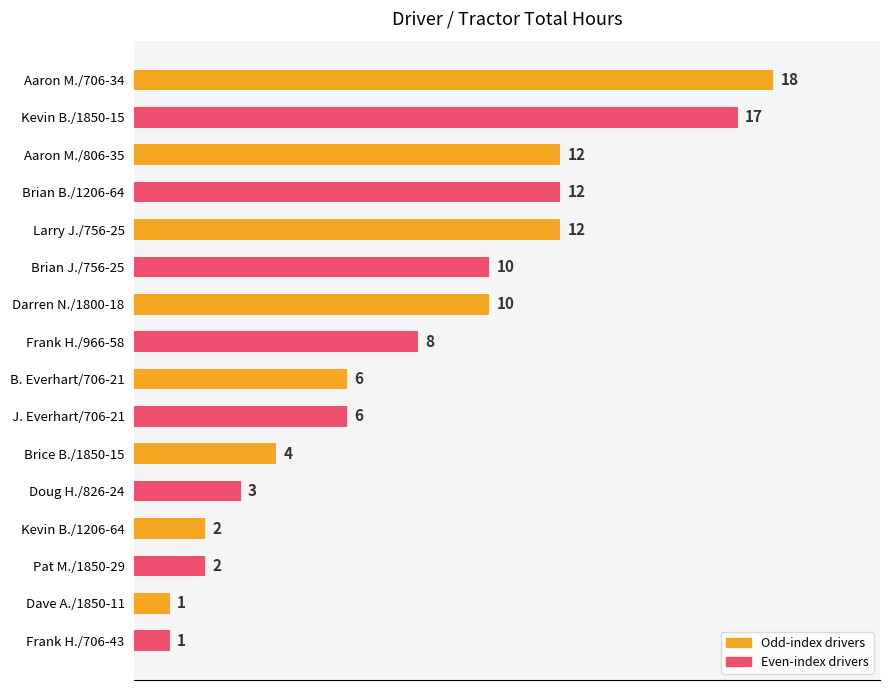

The chart shows a value of 2 at Kevin B./1206-64. True or false?

True